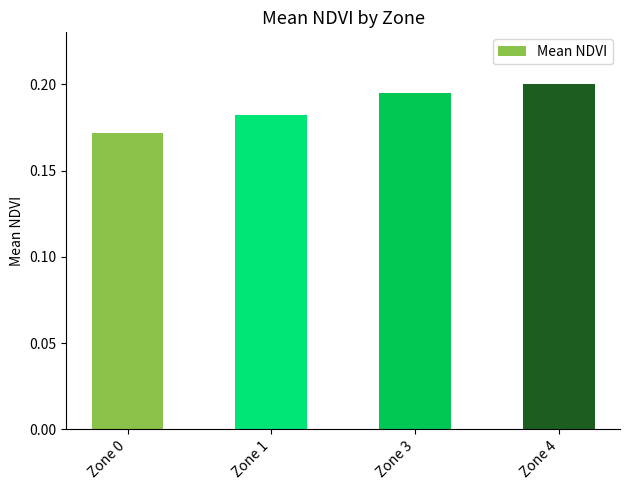

The value at Zone 1 is 0.2. True or false?

True